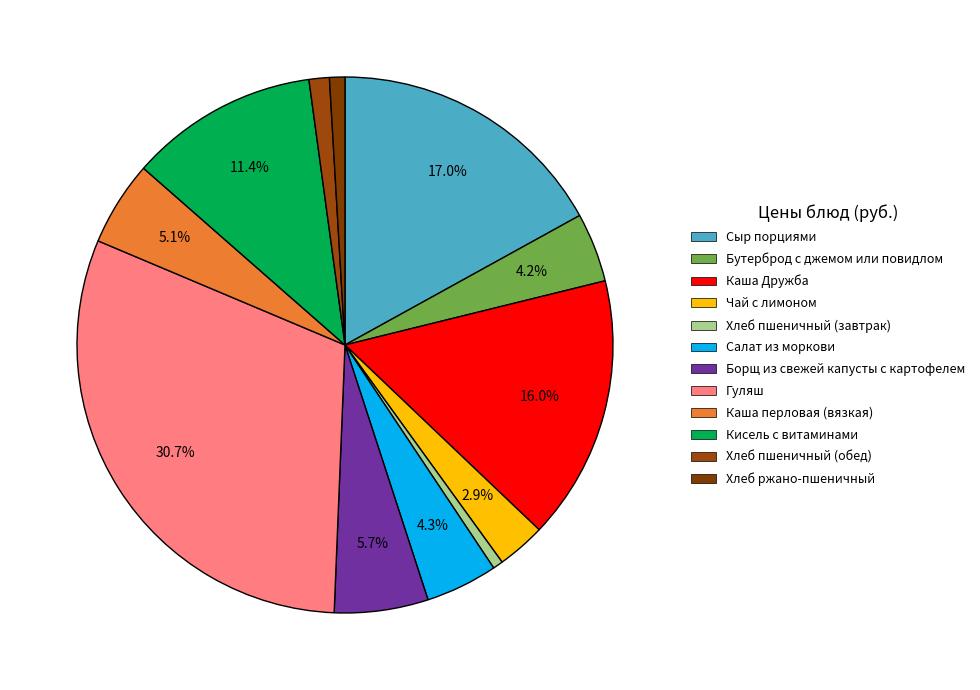

Rank the categories by value from highest to lowest.

Гуляш, Сыр порциями, Каша Дружба, Кисель с витаминами, Борщ из свежей капусты с картофелем, Каша перловая (вязкая), Салат из моркови, Бутерброд с джемом или повидлом, Чай с лимоном, Хлеб пшеничный (обед), Хлеб ржано-пшеничный, Хлеб пшеничный (завтрак)